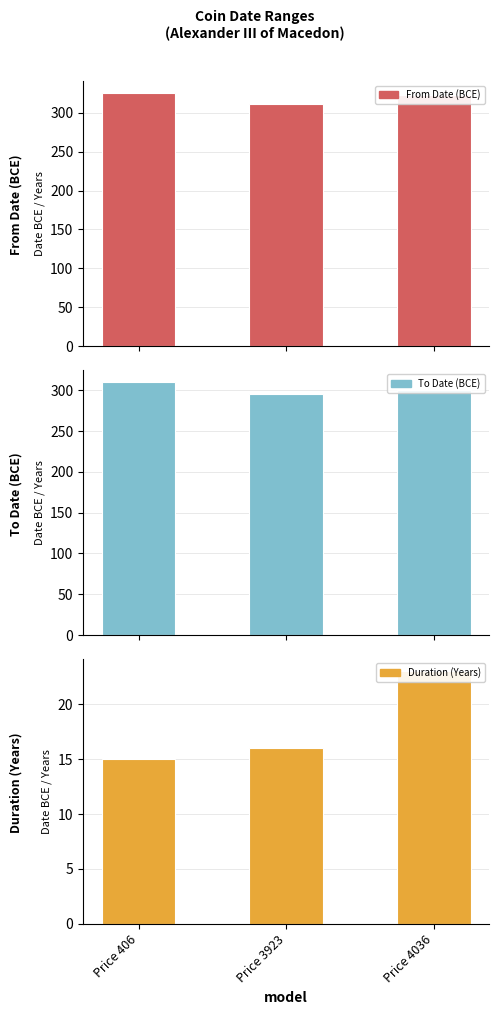

Which series changed the most between Price 406 and Price 3923?

To Date (BCE)